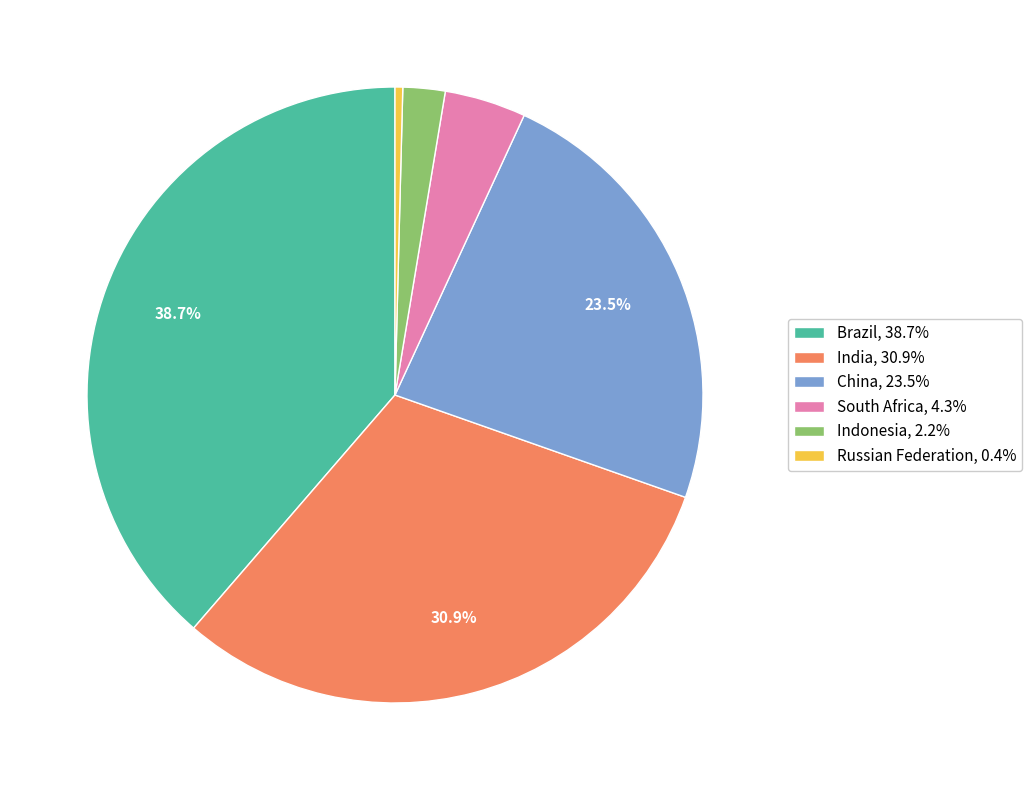

To the nearest percent, what is the difference between the Russian Federation and Brazil slice percentages?

38%